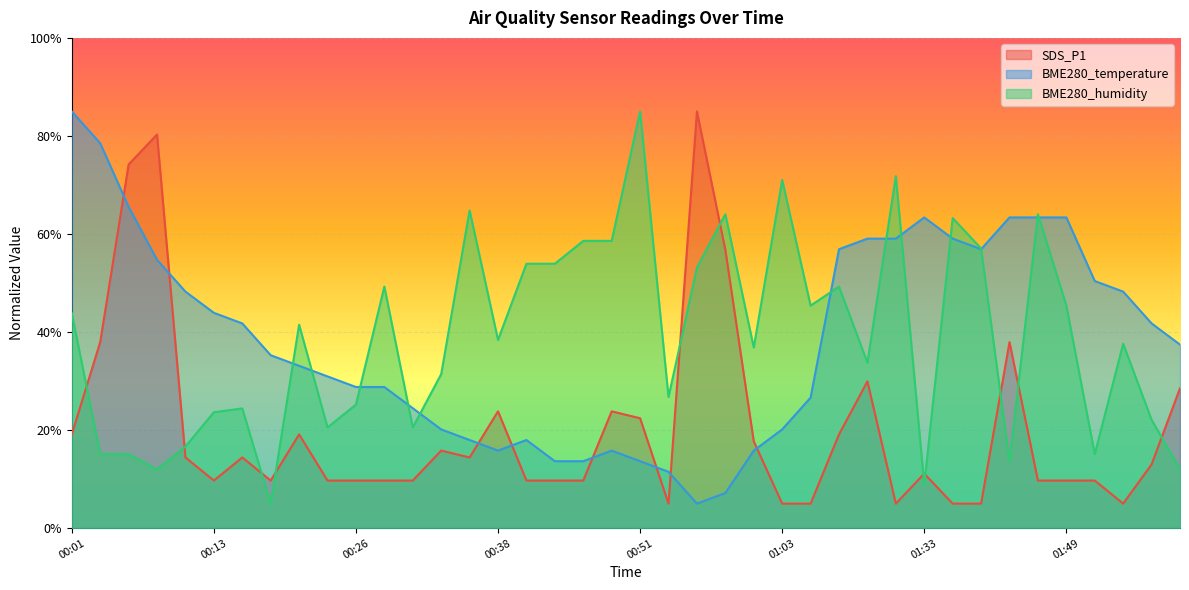

What is the approximate value of BME280_temperature at 01:41?

0.6